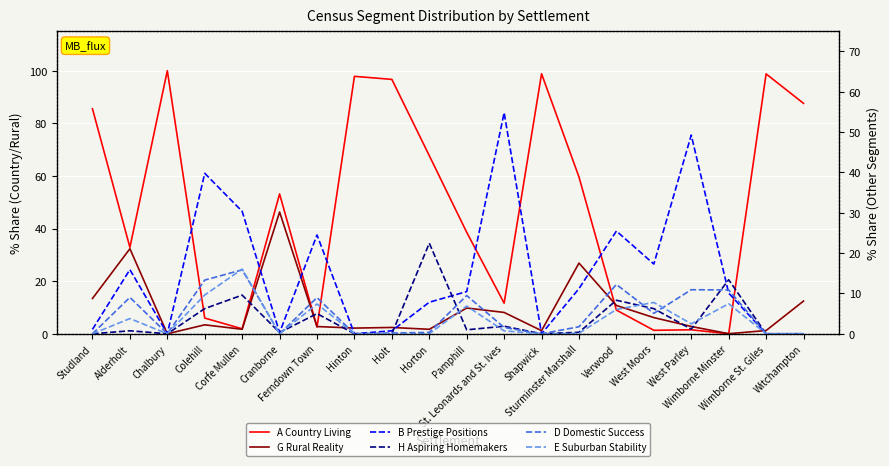

Which series has the largest total across all categories?

A Country Living